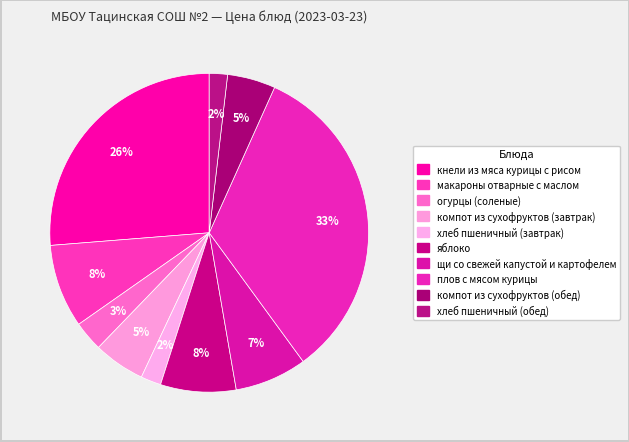

Is there a majority slice in this chart?

No